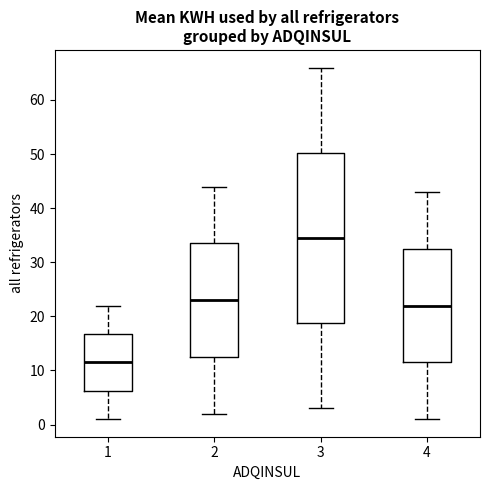

Reading left to right, transcribe this box plot: for each box, give where its median line is, the range the box spans, and where its two whiskers end, as read against the y-axis. The values are not printed on the chart, so give them approximately, as read against the axis.

1: median 12, box 6 to 17, whiskers 1 to 22
2: median 23, box 13 to 34, whiskers 2 to 44
3: median 35, box 19 to 50, whiskers 3 to 66
4: median 22, box 12 to 33, whiskers 1 to 43